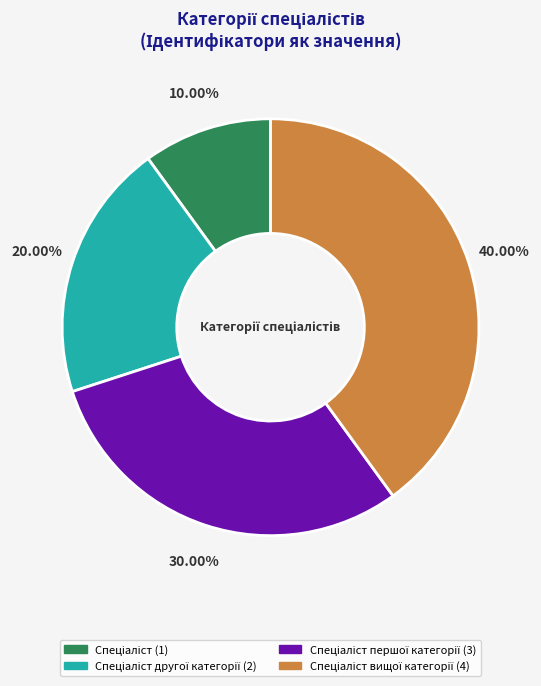

Rank the categories by value from lowest to highest.

Спеціаліст, Спеціаліст другої категорії, Спеціаліст першої категорії, Спеціаліст вищої категорії